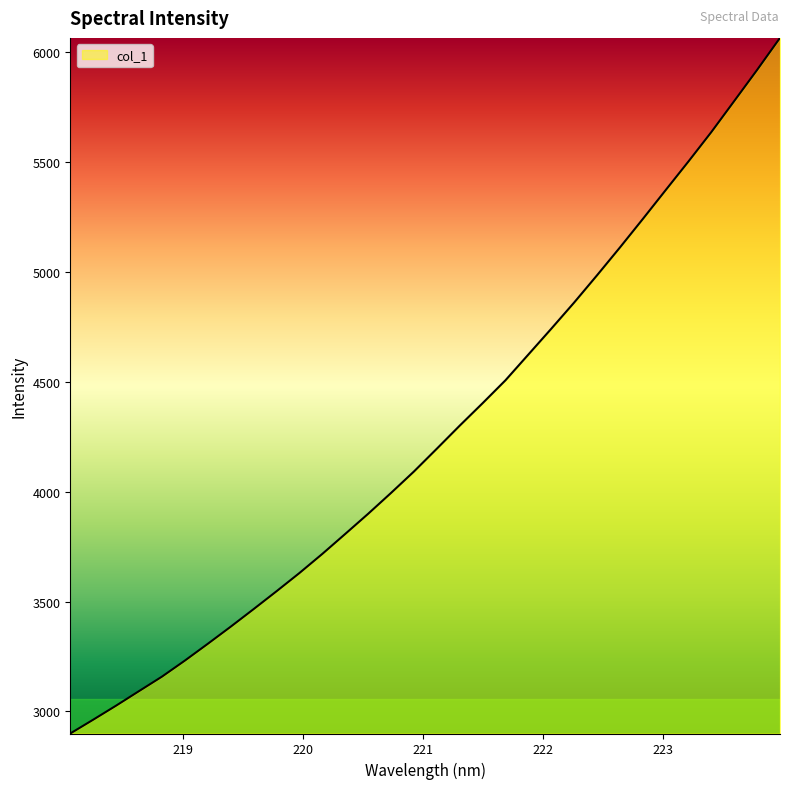

What is the average value?

4264.8